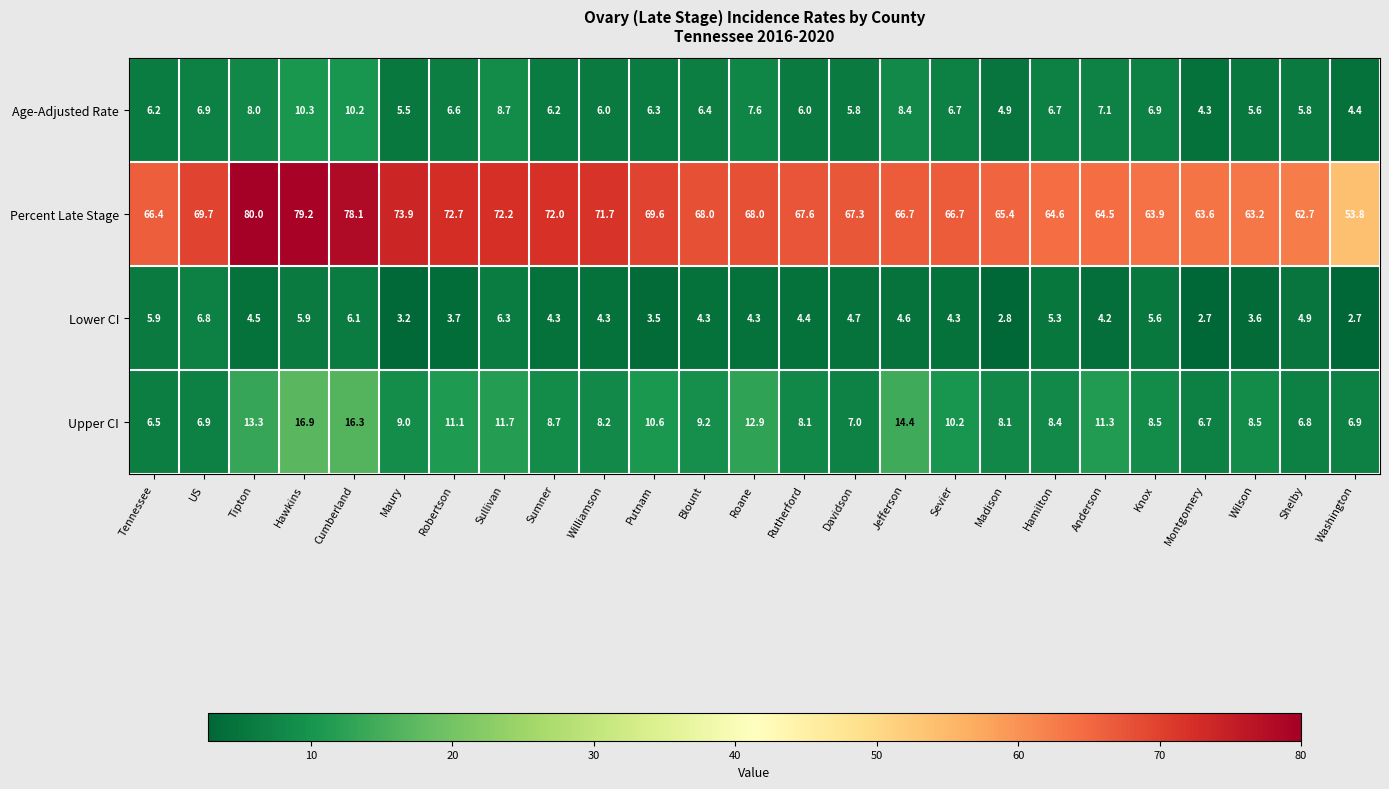

At Maury, list the series in order from smallest to largest.

Lower CI, Age-Adjusted Rate, Upper CI, Percent Late Stage